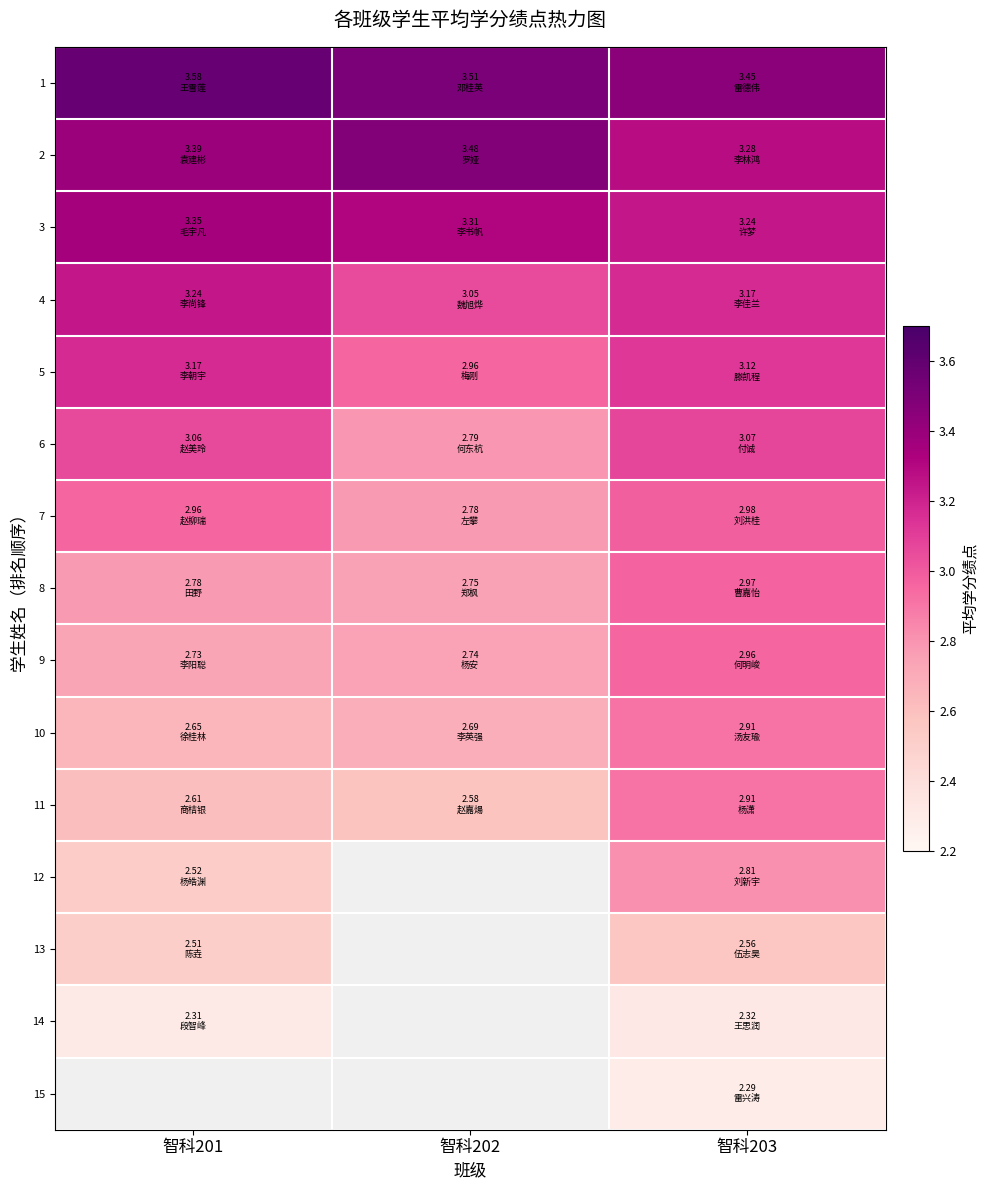

What is the total value across all series at 智科203?

44.0